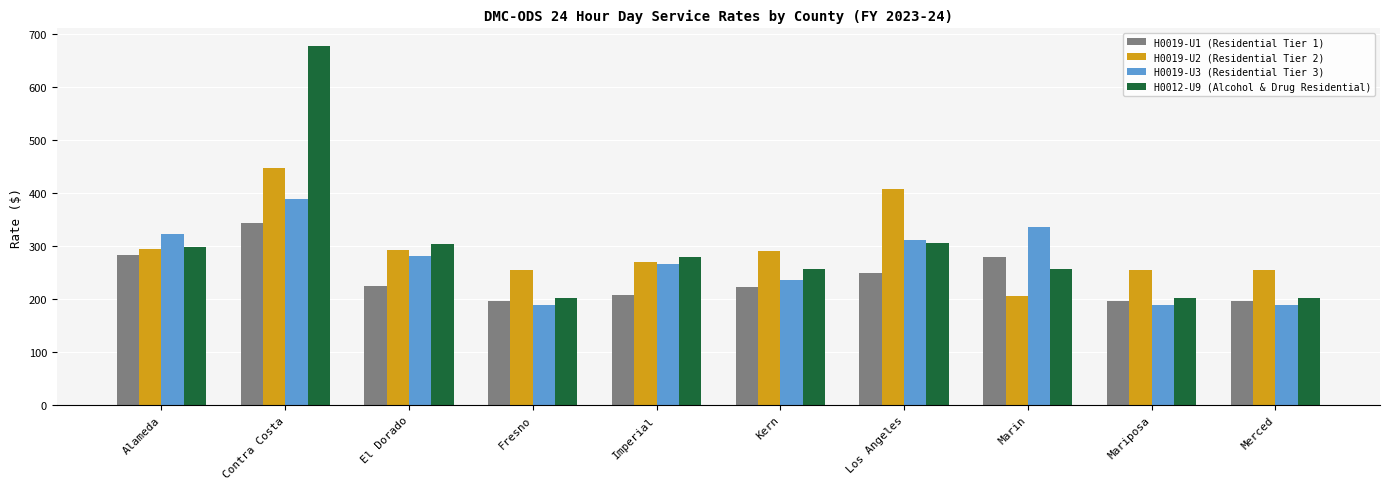

What is the sum of the H0019-U3 (Residential Tier 3) values at Contra Costa and Mariposa?

578.0